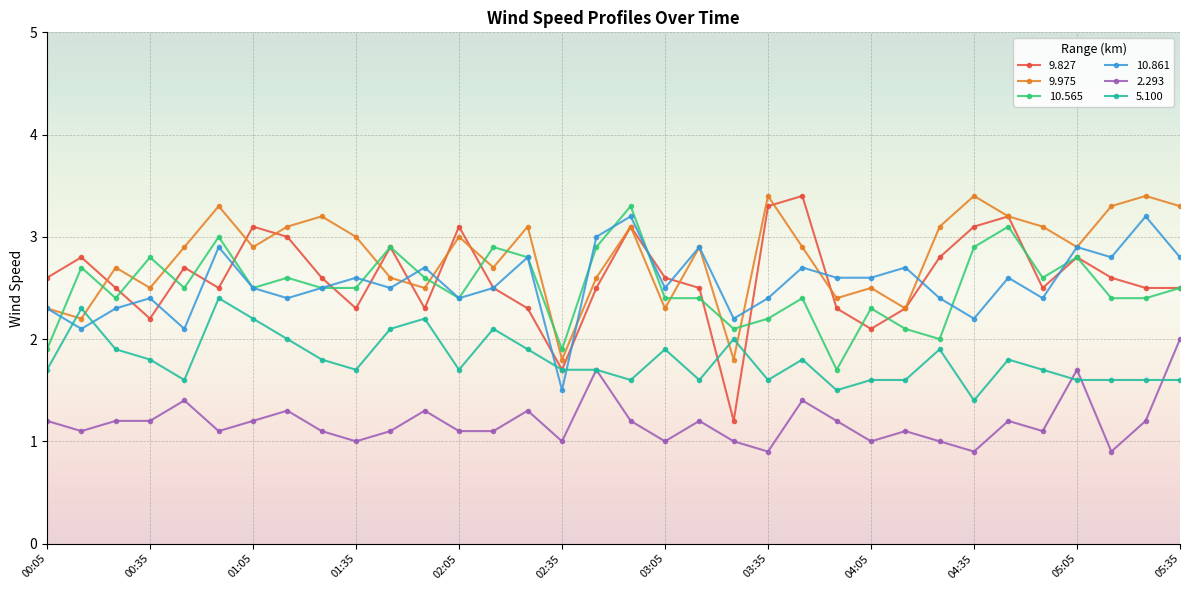

True or false: 10.565 and 2.293 cross at least once.

False